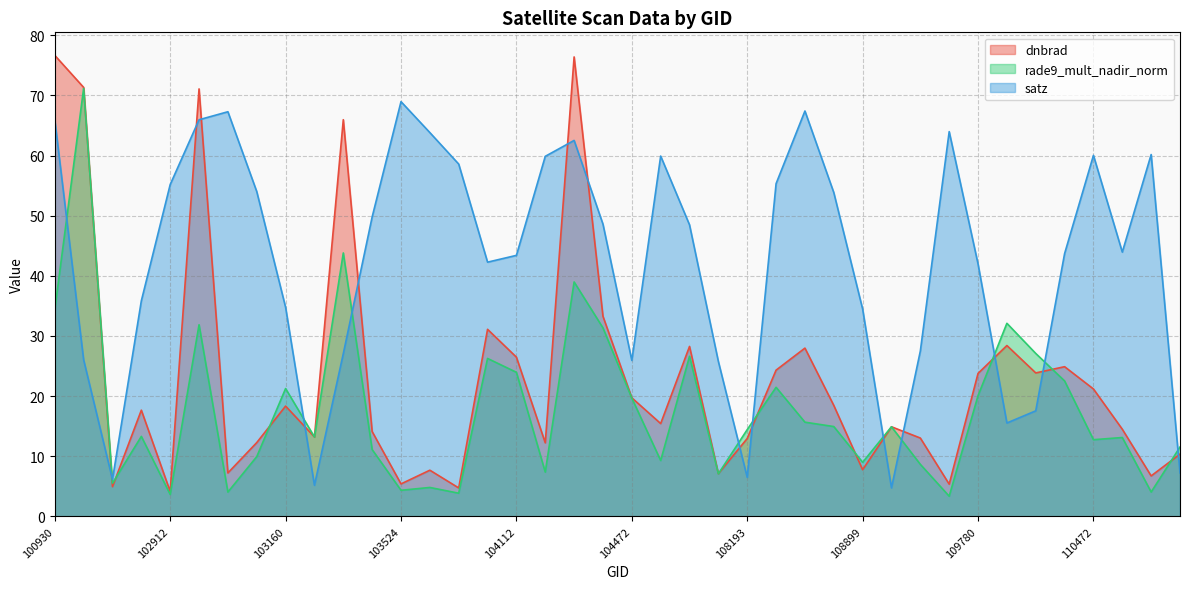

What is the value of the dnbrad point at the 36th from the left?

24.9